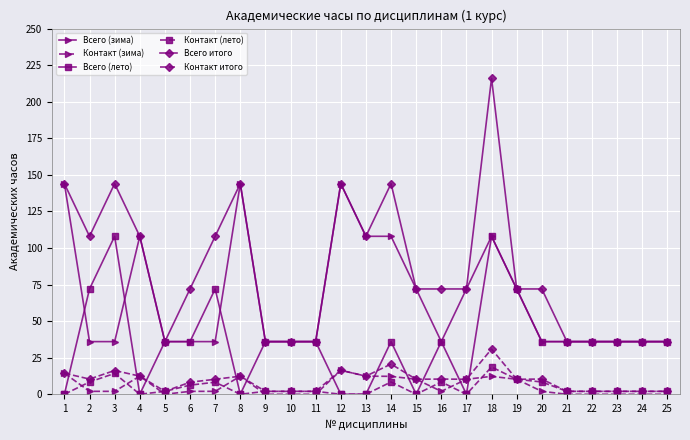

Count the Всего (лето) values in the range 0 to 36.

20